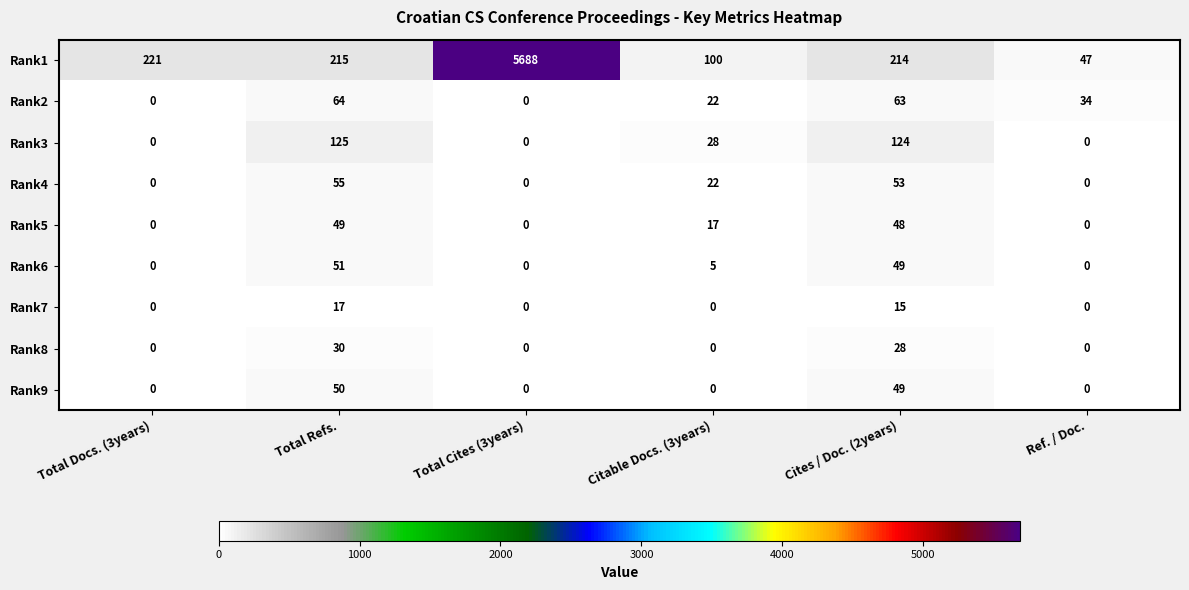

Between Total Cites (3years) and Ref. / Doc., which series saw the biggest shift?

Rank1